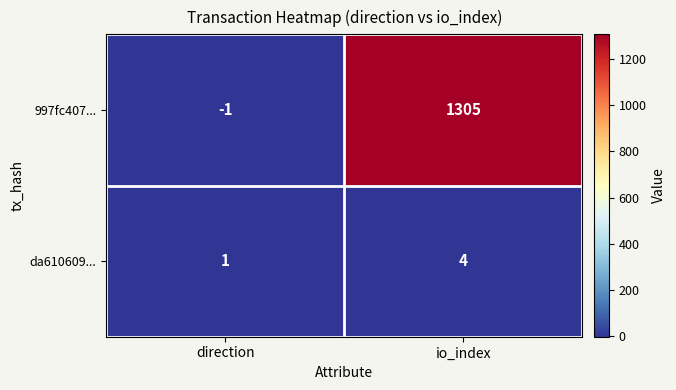

What is the sum of the da610609... values at direction and io_index?

5